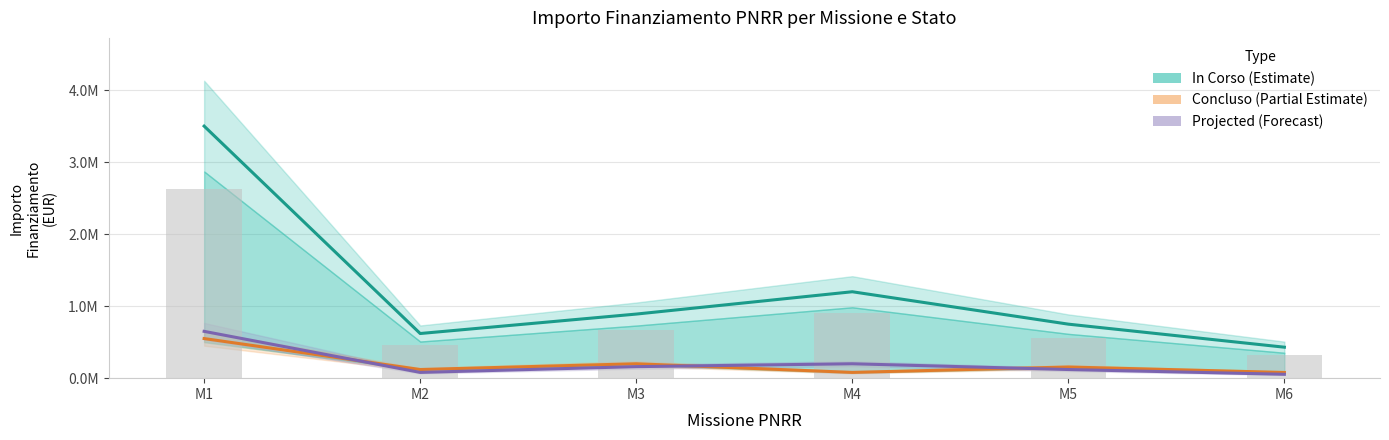

Reading left to right, transcribe all the data shown in this chart.

In Corso (Estimate): M1=3500000	M2=620000	M3=890000	M4=1200000	M5=750000	M6=430000
Concluso (Partial Estimate): M1=550000	M2=120000	M3=200000	M4=80000	M5=155000	M6=79000
Projected (Forecast): M1=650000	M2=80000	M3=160000	M4=200000	M5=120000	M6=54000